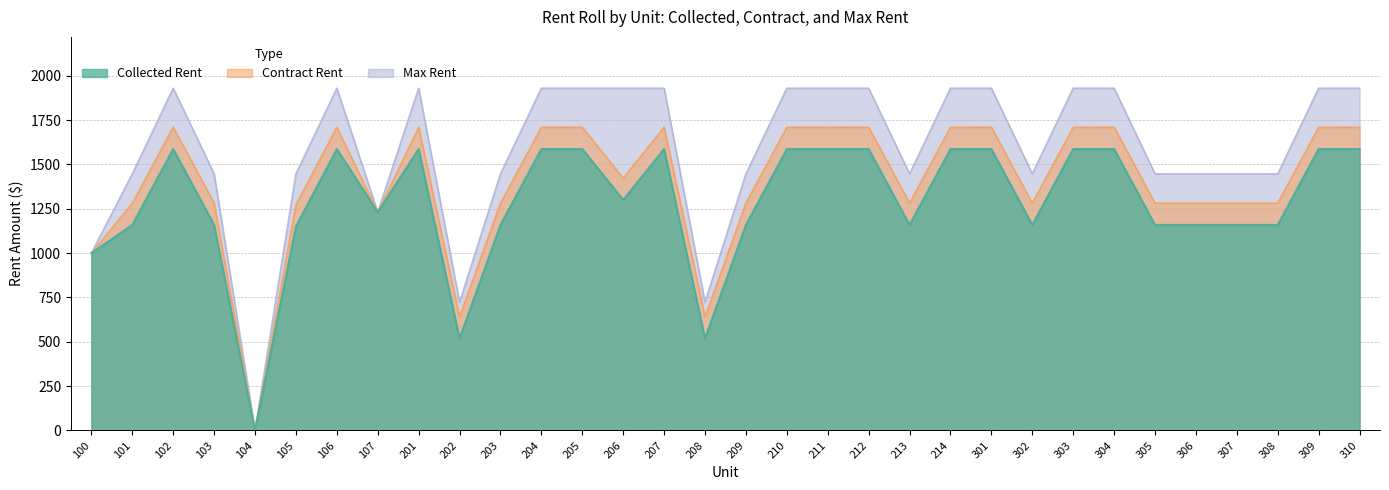

How many values in the Max Rent series are below 1930?

16